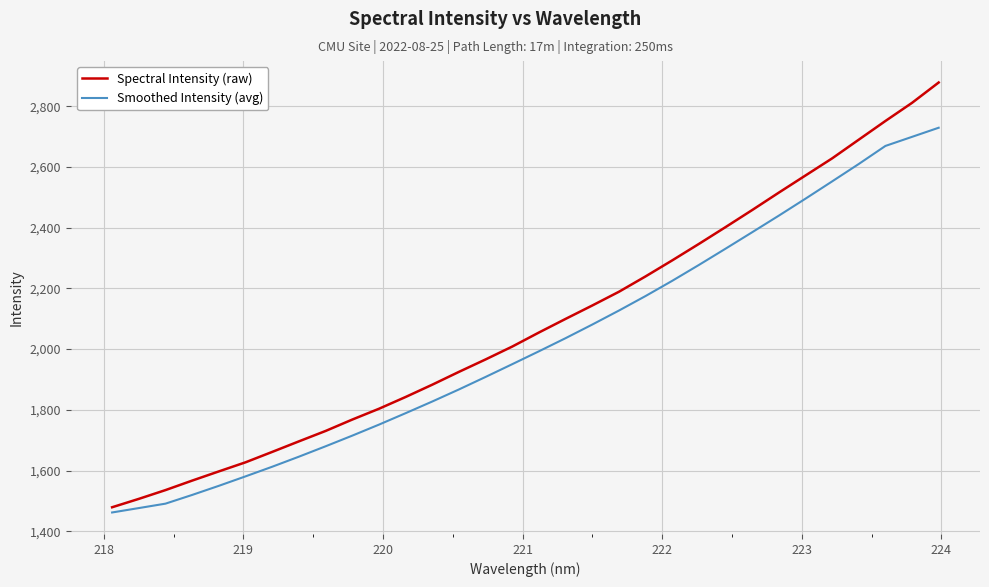

List the series in order of their peak value, highest first.

Spectral Intensity (raw), Smoothed Intensity (avg)